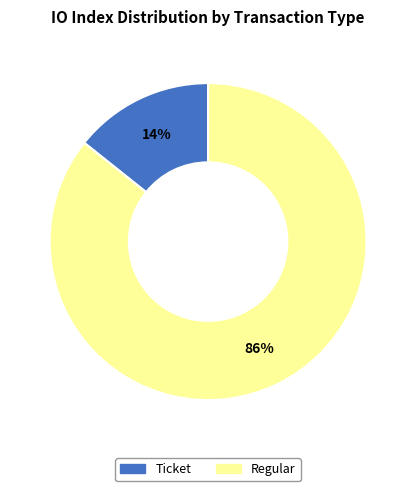

To the nearest percent, what is the average slice percentage?

50%